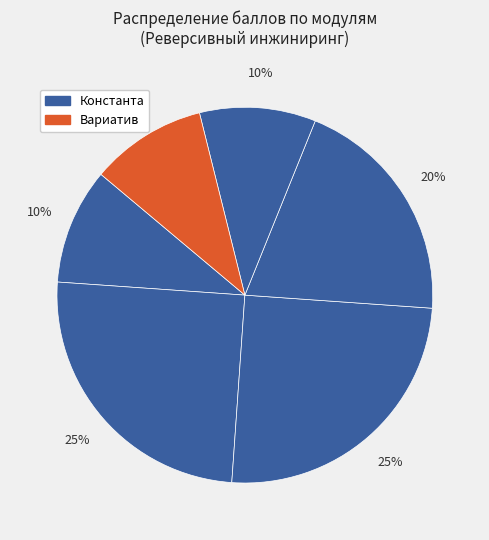

To the nearest percent, what is the difference between the largest and smallest slice percentages?

15%